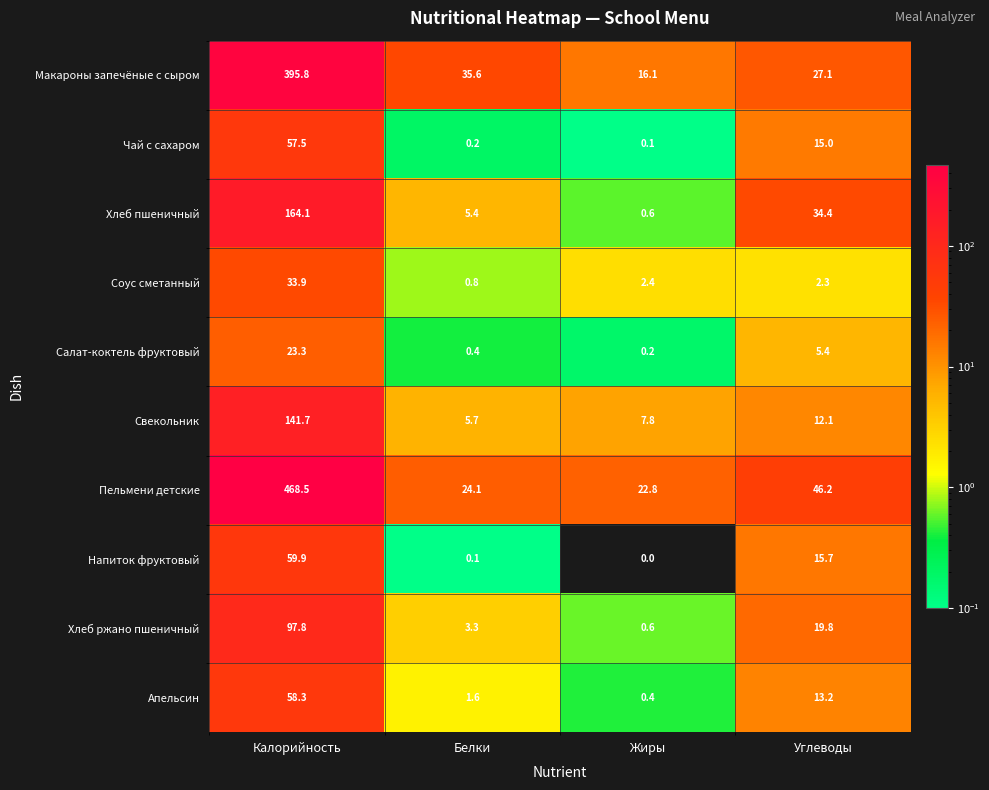

At which category is the sum across all series the highest?

Калорийность